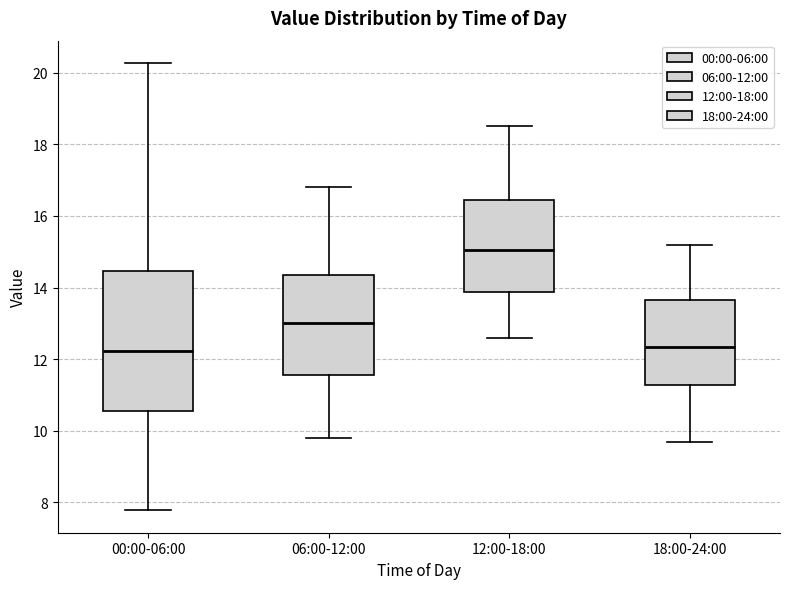

Comparing the boxes themselves (not the whiskers), which one is the tallest?

00:00-06:00